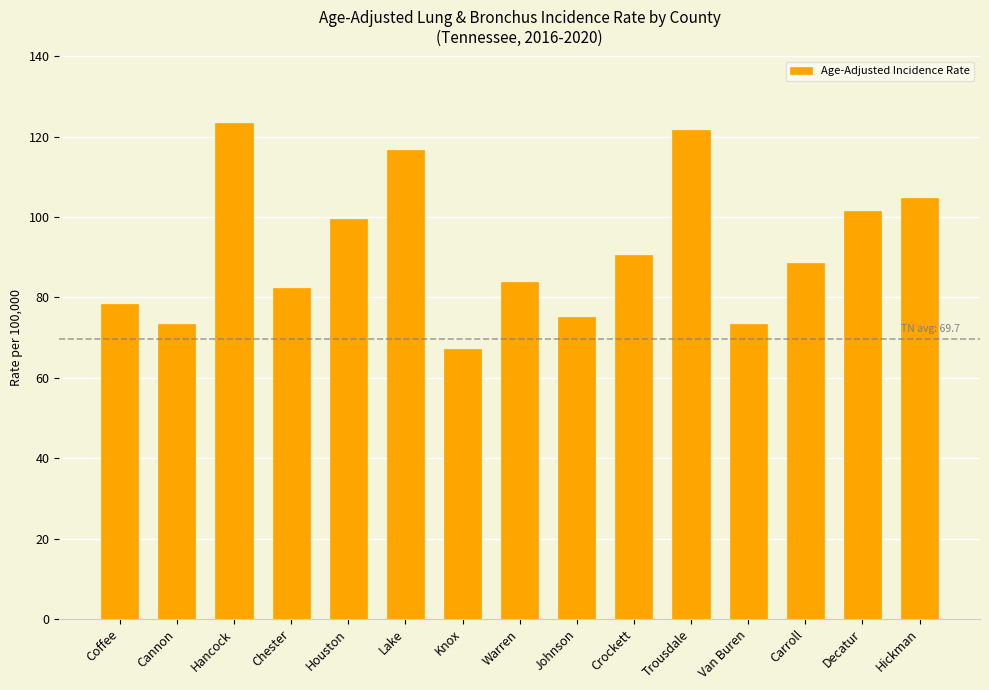

What is the maximum value shown in the chart?

123.4